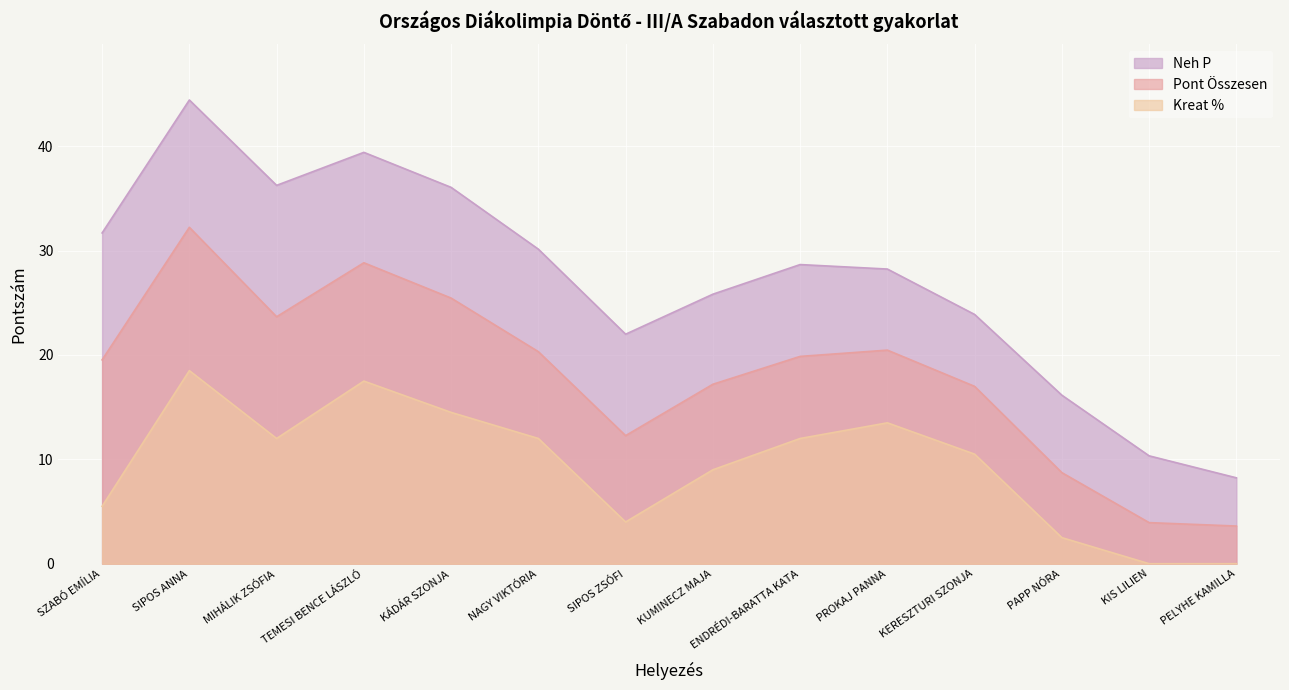

What is the difference between the highest and lowest values at PELYHE KAMILLA?

8.2